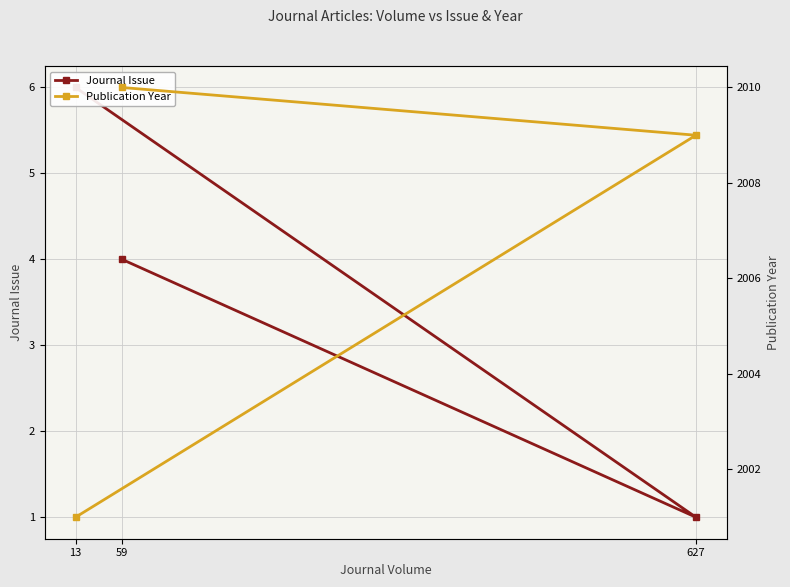

Is this an area chart (filled region under the line)?

No